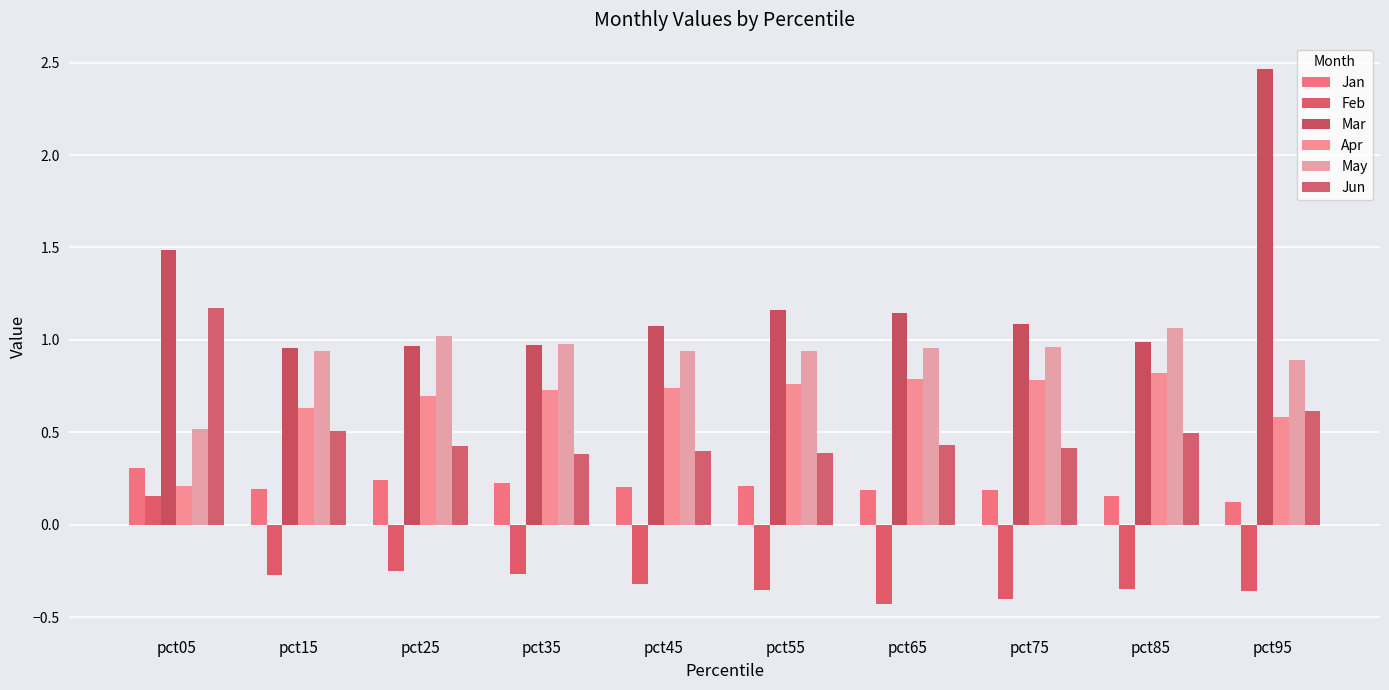

Rank the series by their maximum value, from highest to lowest.

Mar, Jun, May, Apr, Jan, Feb